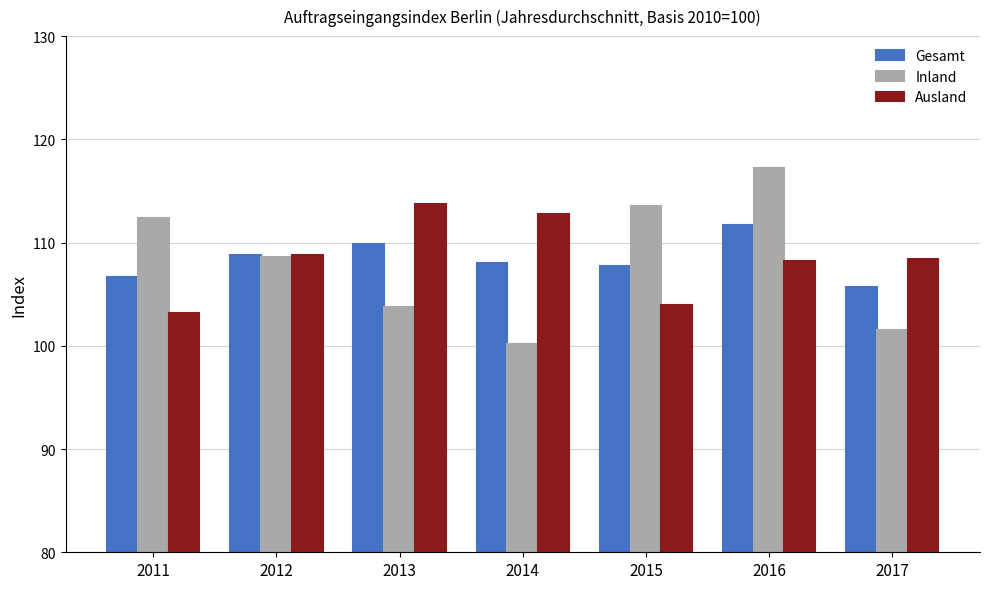

What is the average value of the Ausland series?

108.4